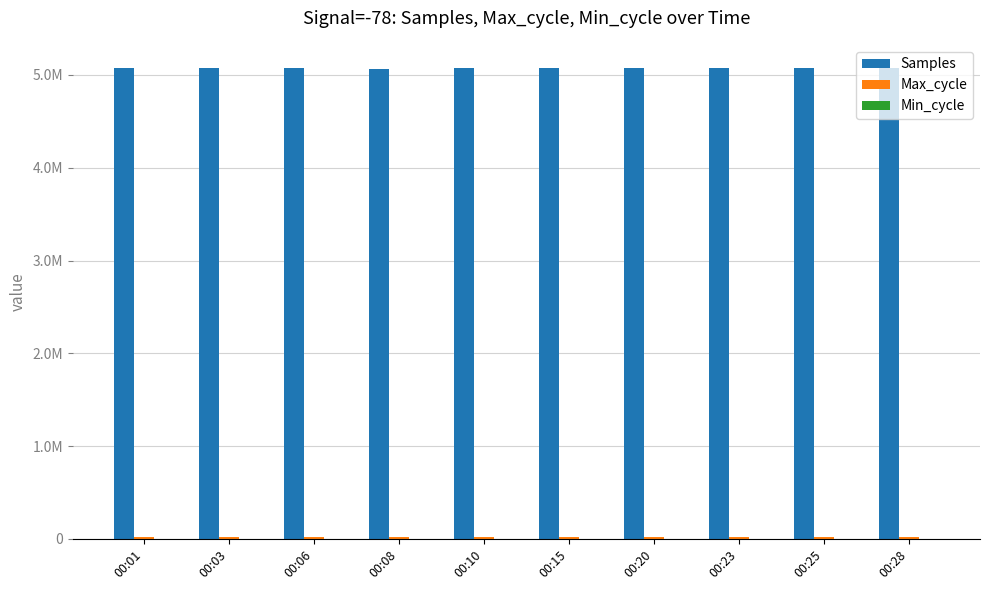

Are the bars grouped side by side (vs. stacked)?

Yes